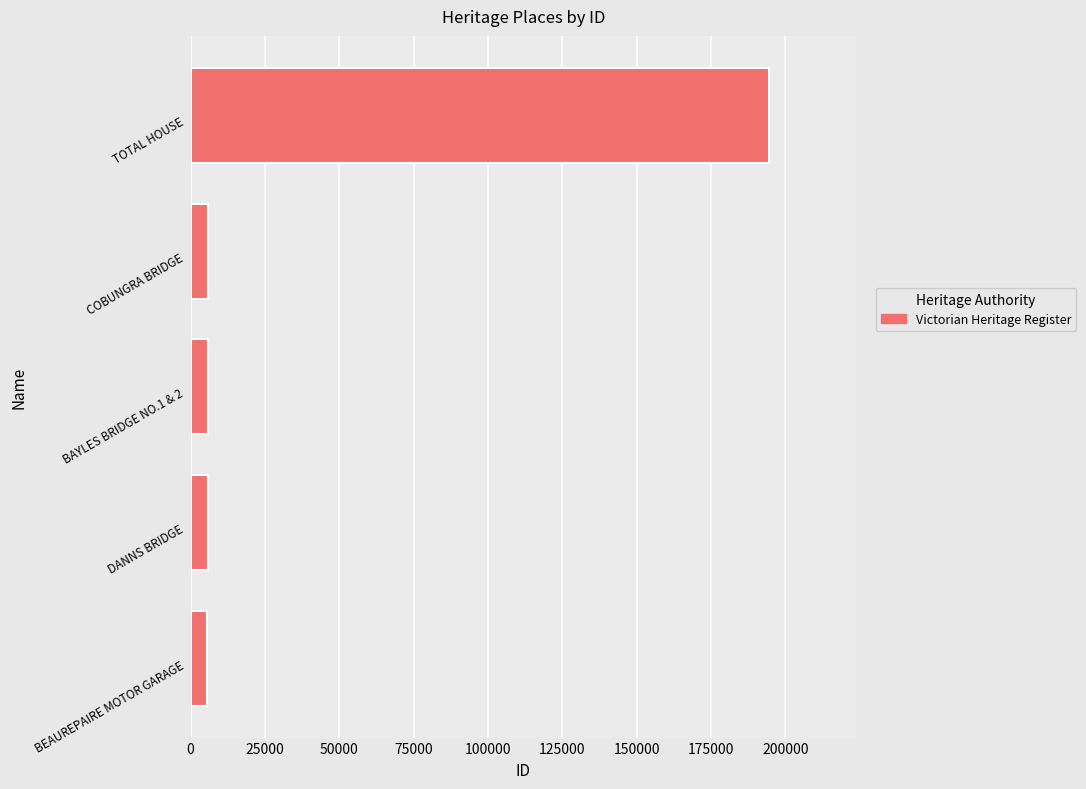

Is it true that the value at TOTAL HOUSE is 194652?

True